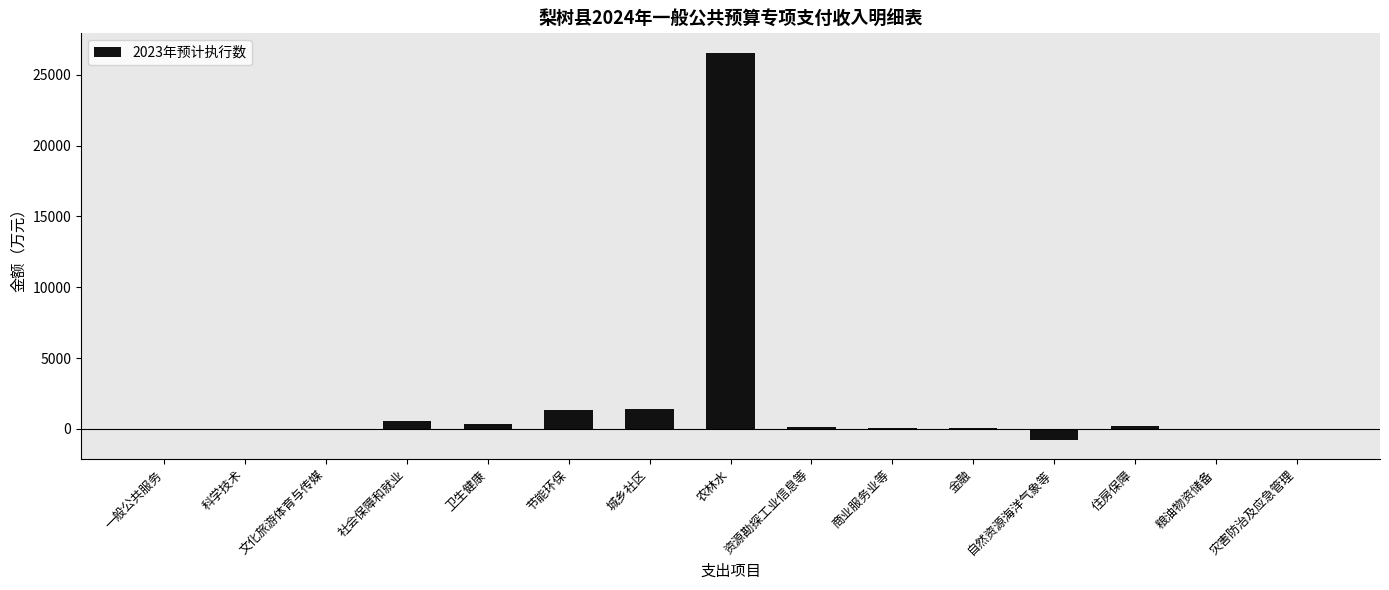

What is the change in value from 卫生健康 to 农林水?

+26187